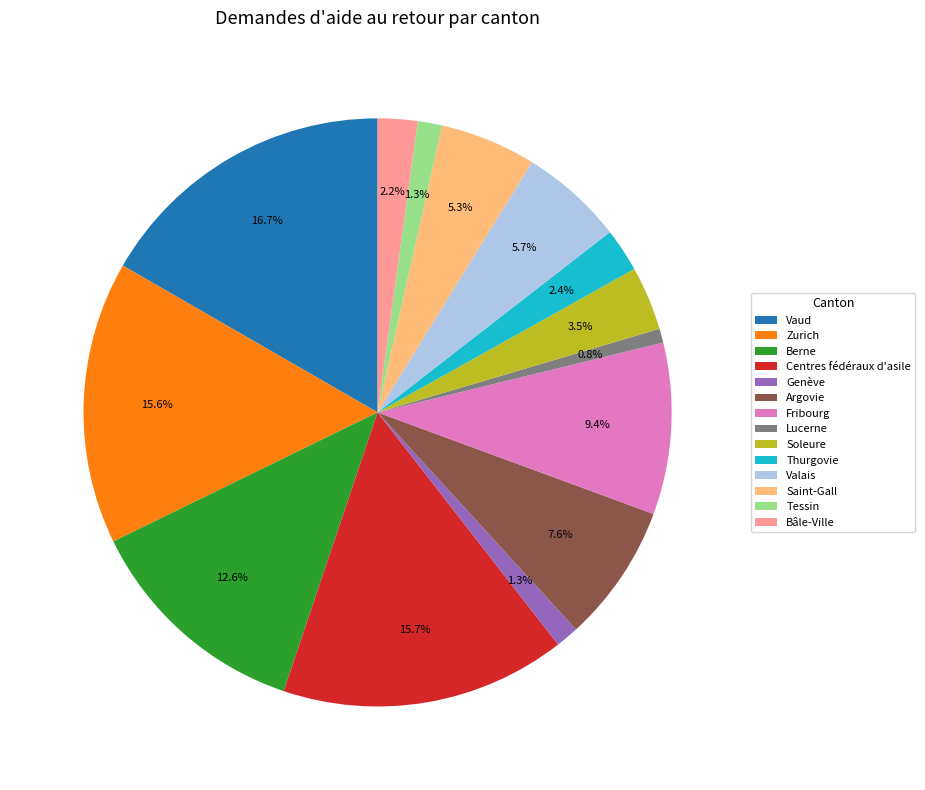

What percentage is the Zurich slice, to the nearest percent?

16%